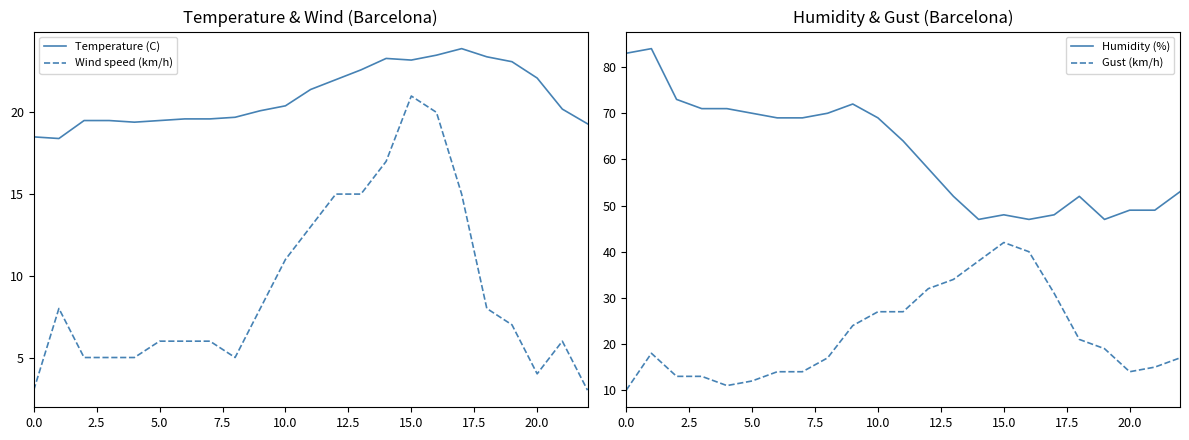

At which category is the sum across all series the highest?

15